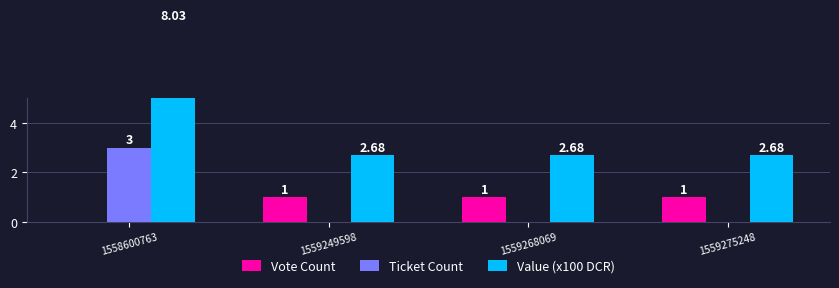

Which series has the widest spread of values?

Value (x100 DCR)